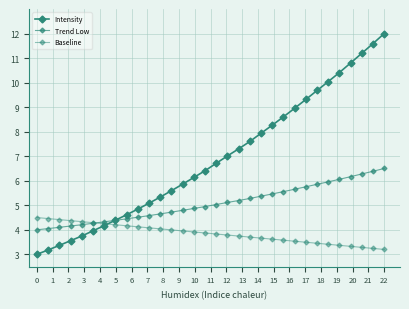

Which series has the largest total across all categories?

Intensity